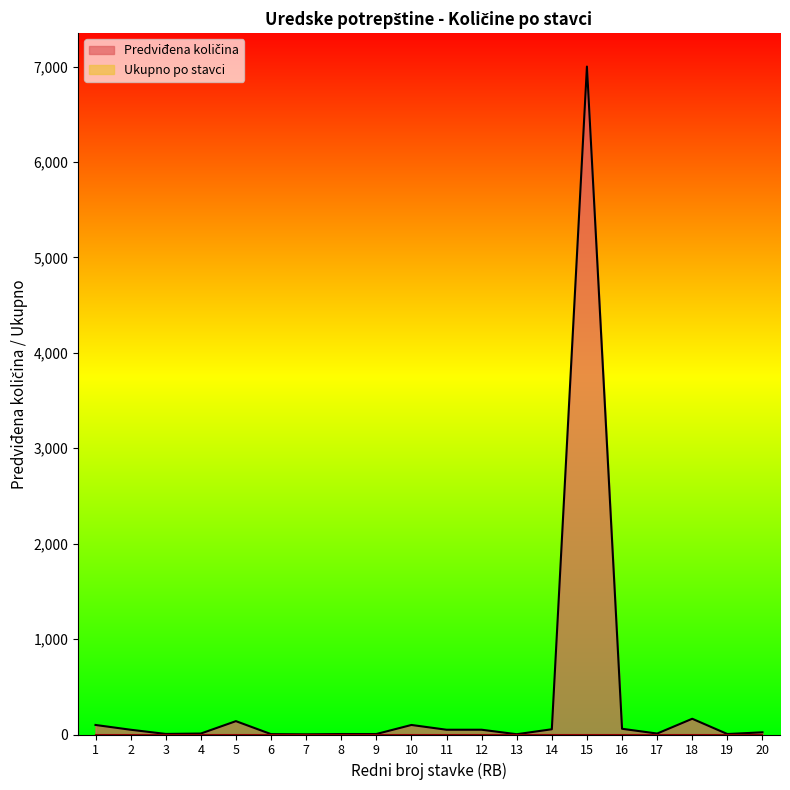

What is the difference between the maximum and minimum values?

6998